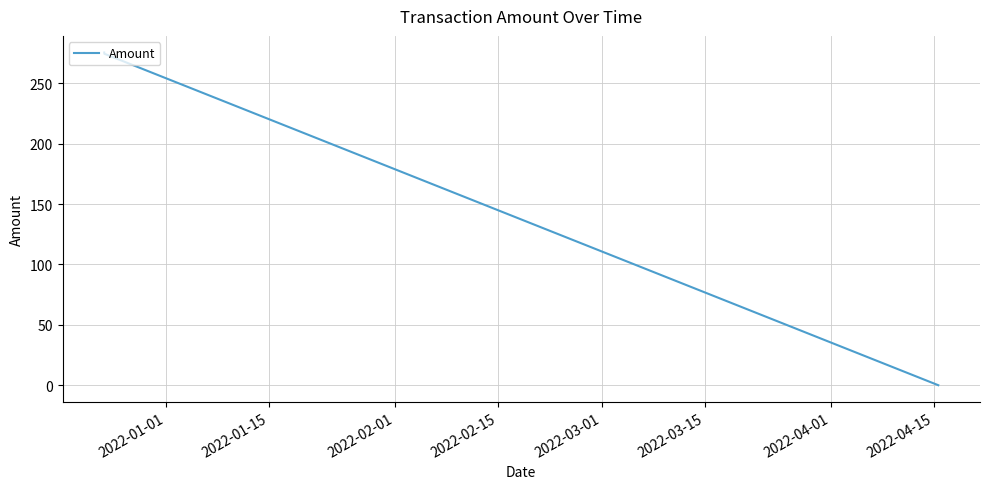

What is the maximum value shown in the chart?

275.5